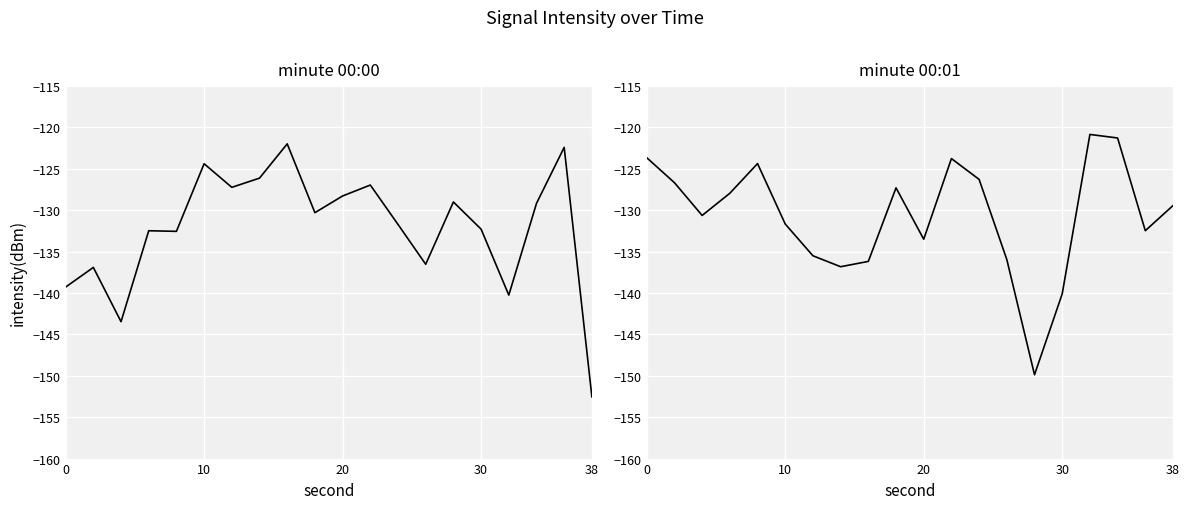

The value of 00:01 at 18 is -194.0. True or false?

False